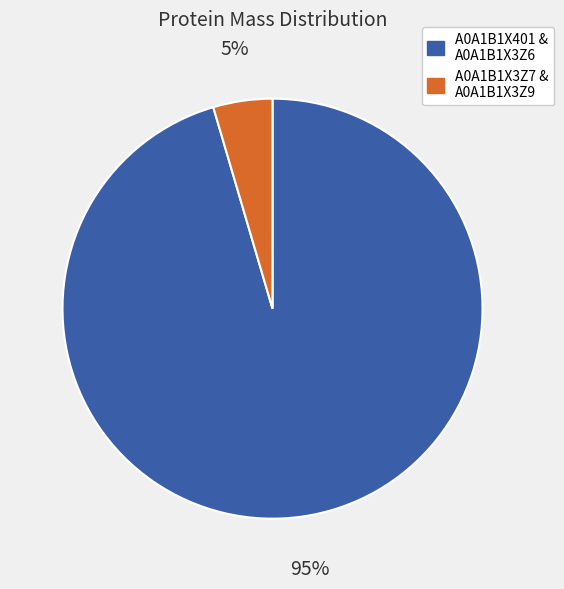

The A0A1B1X401 & A0A1B1X3Z6 slice represents 82% of the pie. True or false?

False